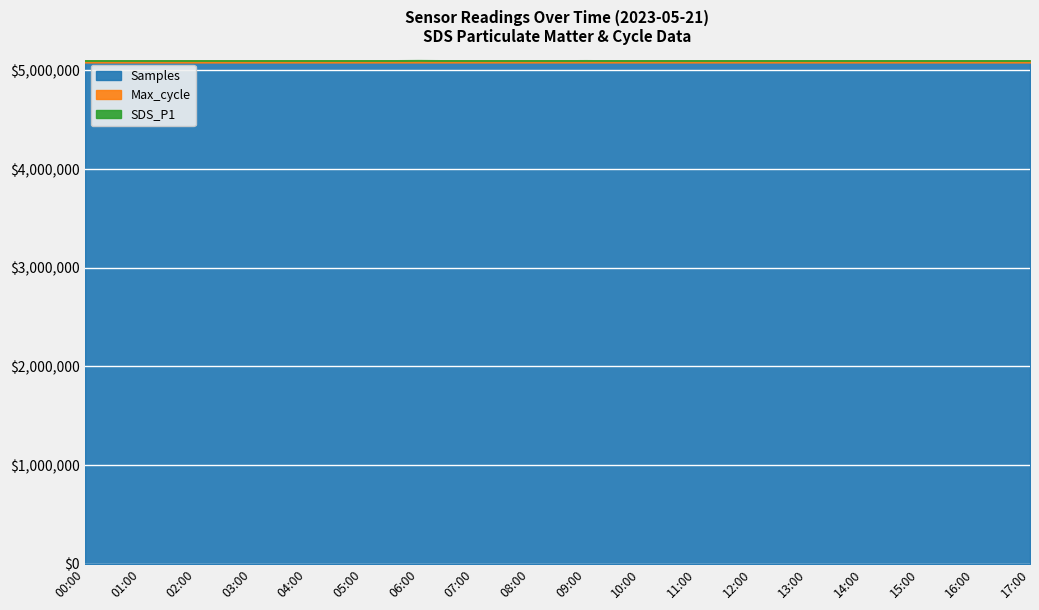

The value of SDS_P2 at 17:00 is 0.0. True or false?

False